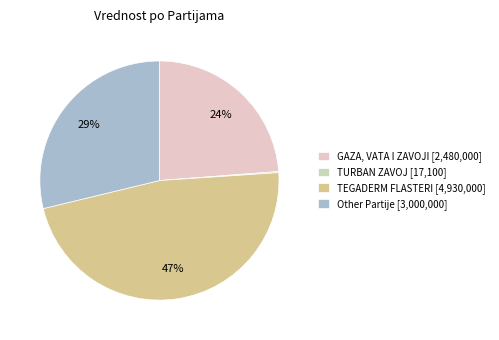

What percentage do TEGADERM FLASTERI and Other Partije together represent?

76.1%